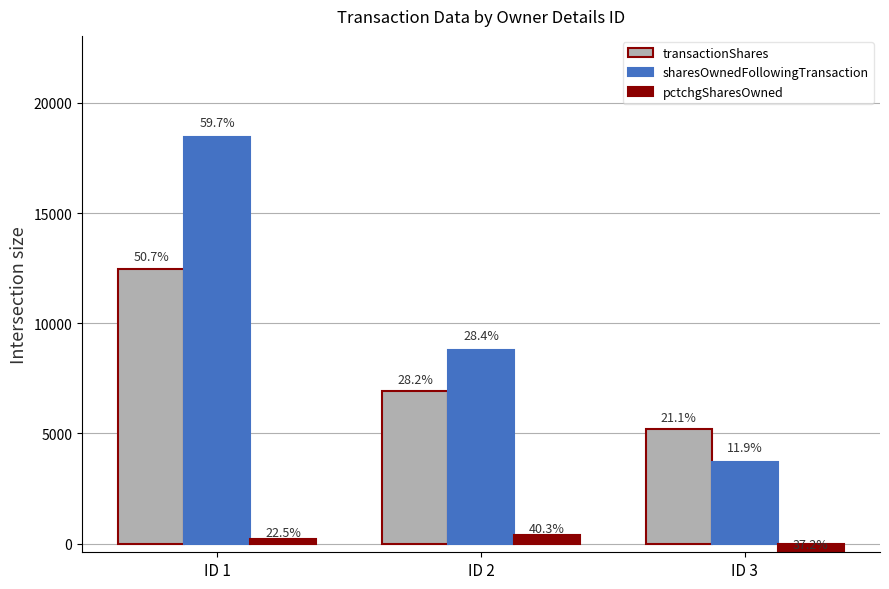

What is the sum of the sharesOwnedFollowingTransaction values at ID 1 and ID 2?

27208